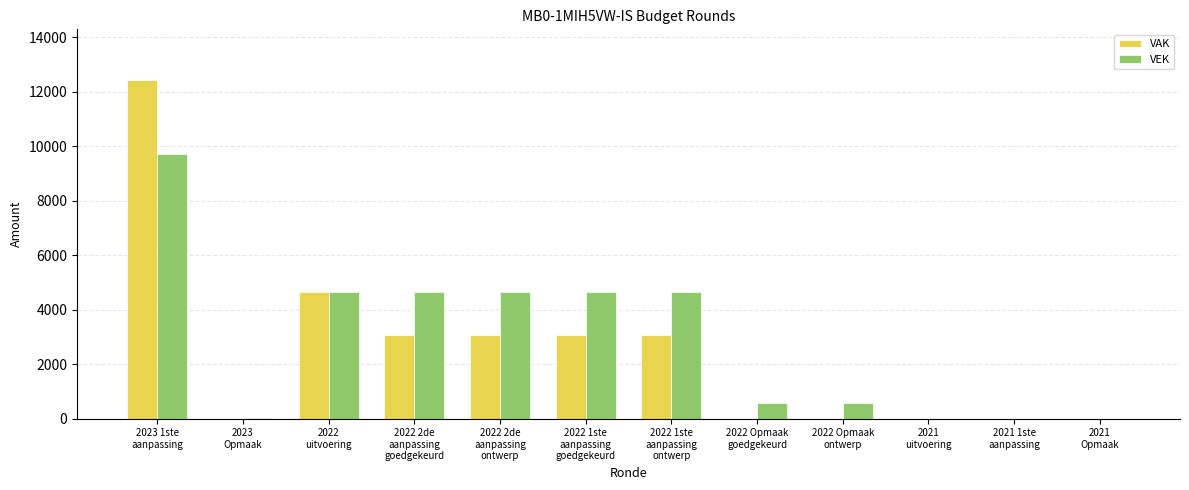

What is the maximum value for VAK?

12421